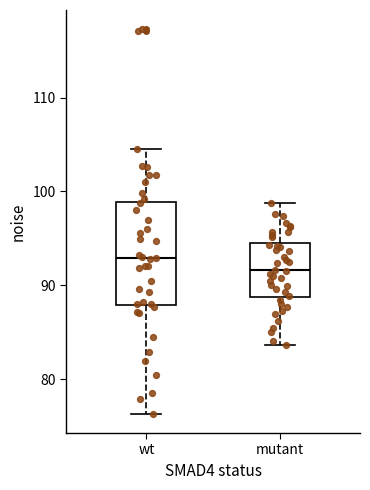

Which box is the tallest, from its lower edge to its upper edge?

wt